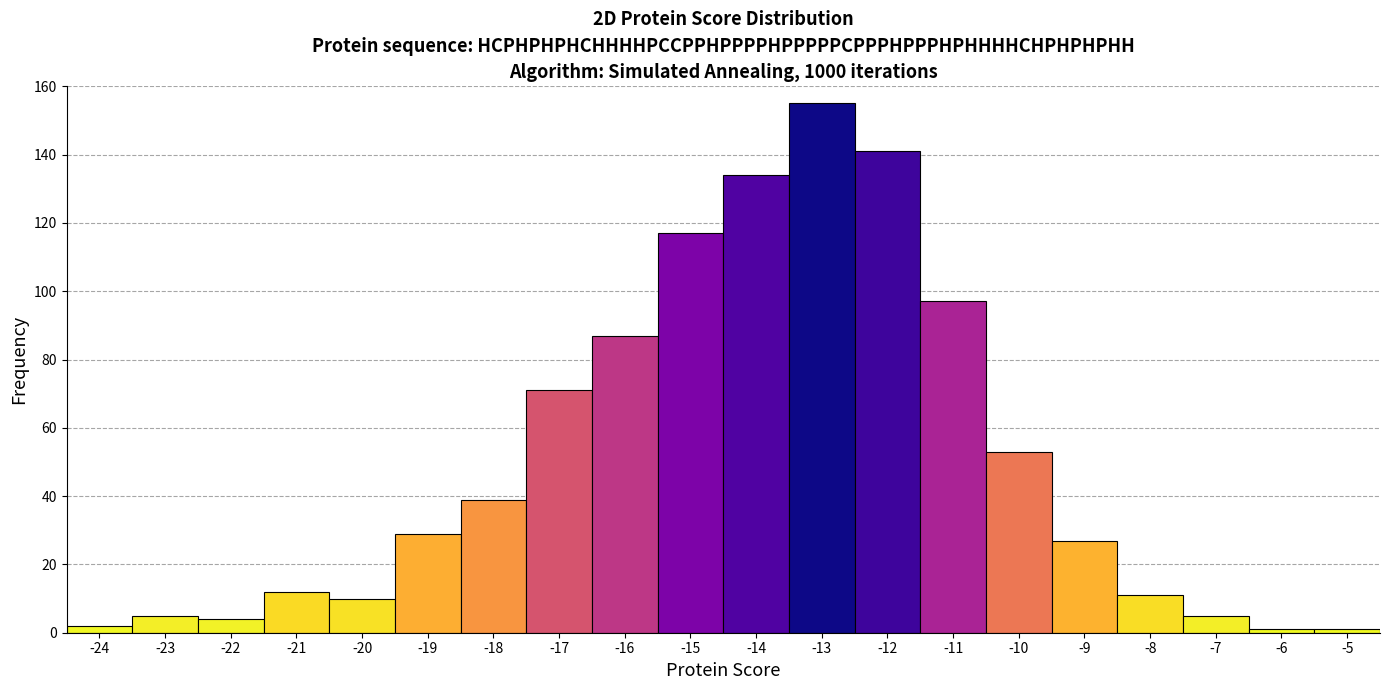

Over which range of the x-axis is the bar tallest?

-13.5 to -12.5